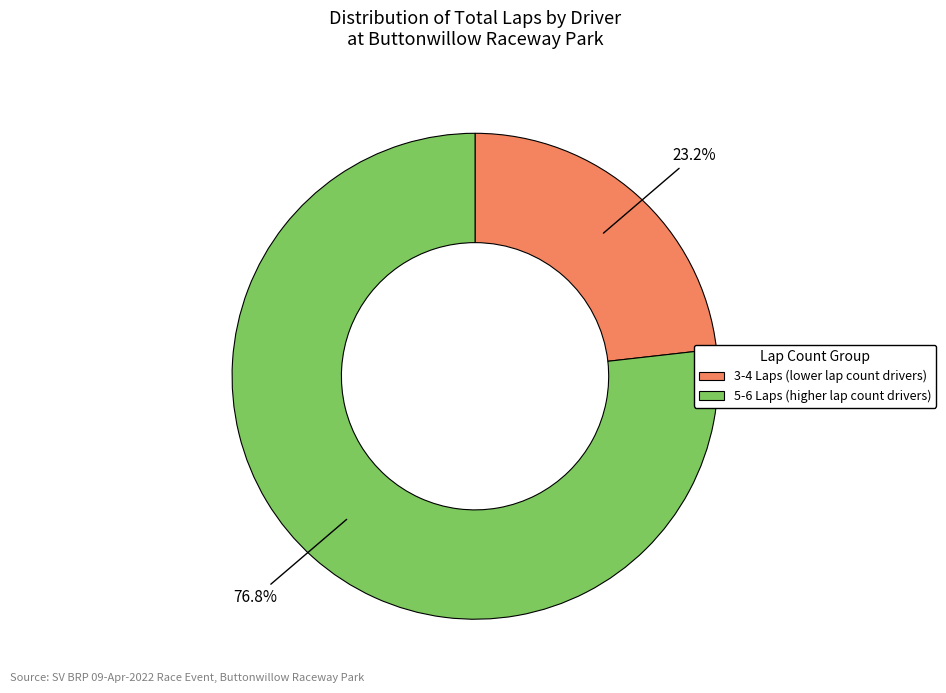

Is there any slice that represents more than half of the pie?

Yes